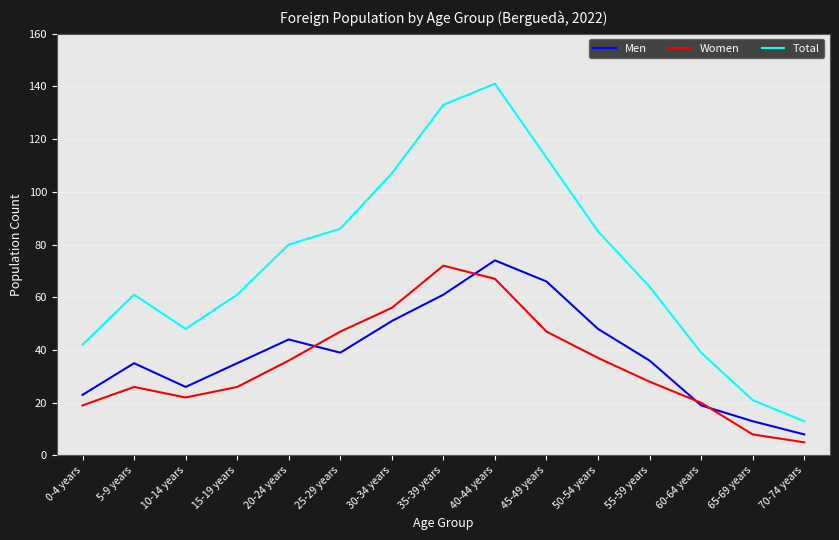

Rank the series at 20-24 years from highest to lowest value.

Total, Men, Women